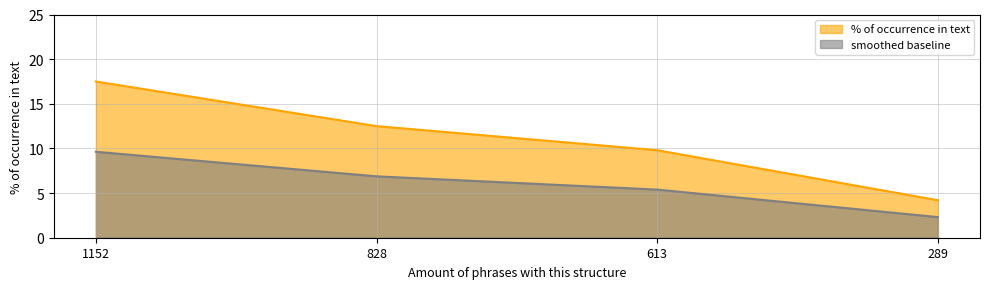

What is the minimum value shown in the chart?

2.3